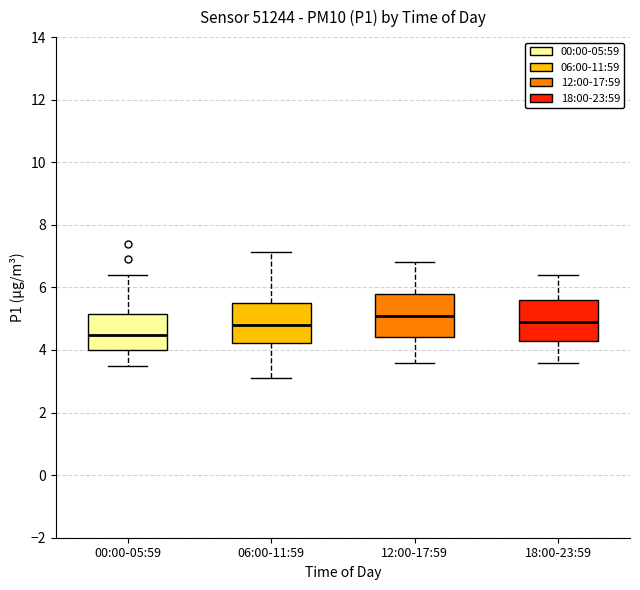

Reading left to right, read every box against the y-axis: the position of its median line, the range the box covers, and the ends of its whiskers. The values are not printed on the chart, so give them approximately, as read against the axis.

00:00-05:59: median 4.4, box 4.0 to 5.2, whiskers 3.6 to 6.4
06:00-11:59: median 4.8, box 4.2 to 5.6, whiskers 3.2 to 7.2
12:00-17:59: median 5.2, box 4.4 to 5.8, whiskers 3.6 to 6.8
18:00-23:59: median 5.0, box 4.4 to 5.6, whiskers 3.6 to 6.4